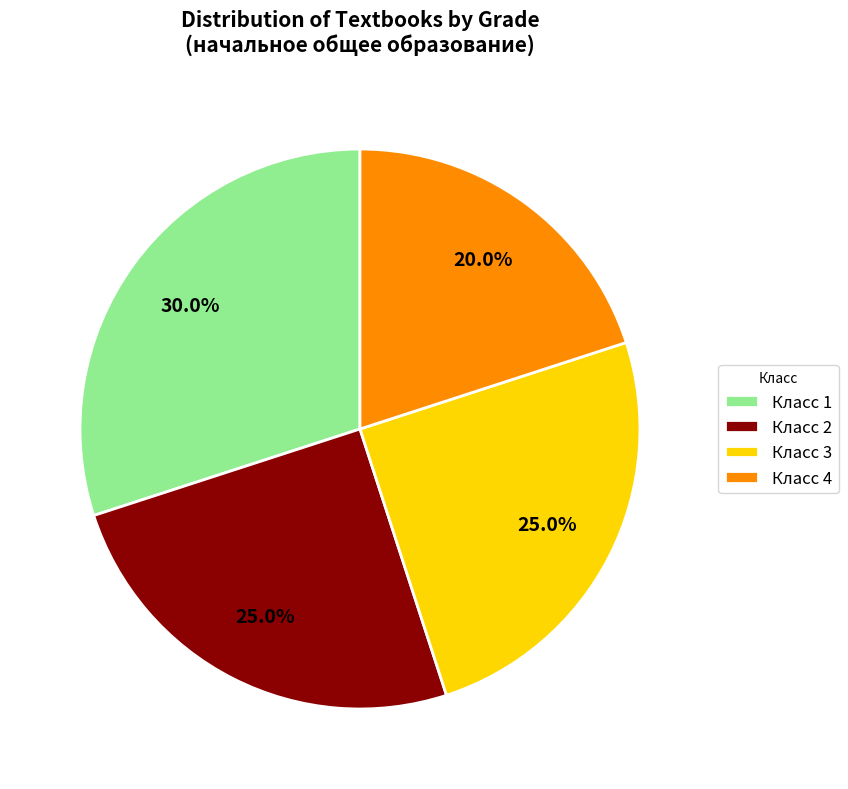

What portion of the pie excludes Класс 1?

70.0%